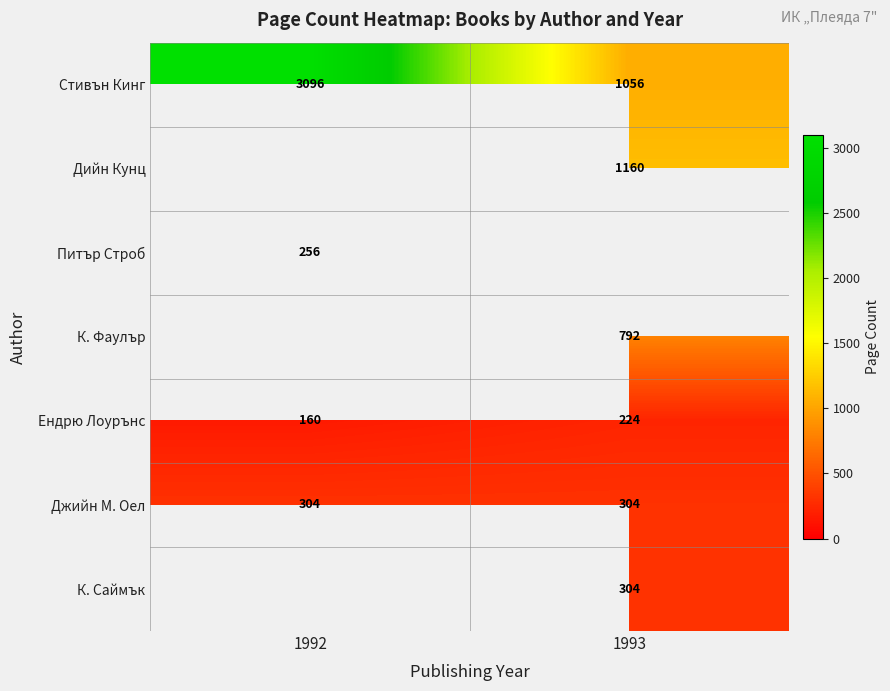

At which category does the chart reach its minimum across all series?

1992